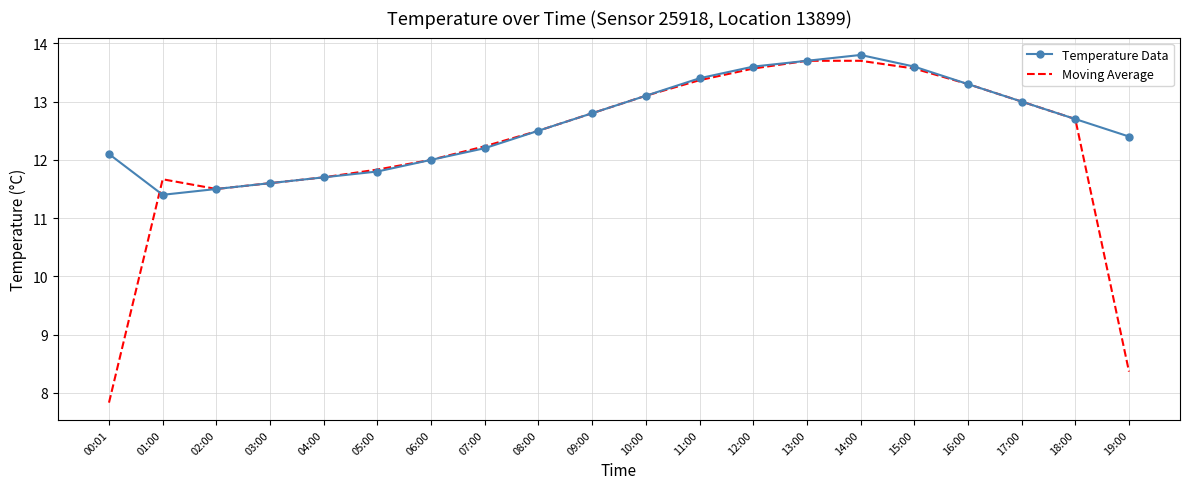

Which label corresponds to the smallest value in the chart?

00:01